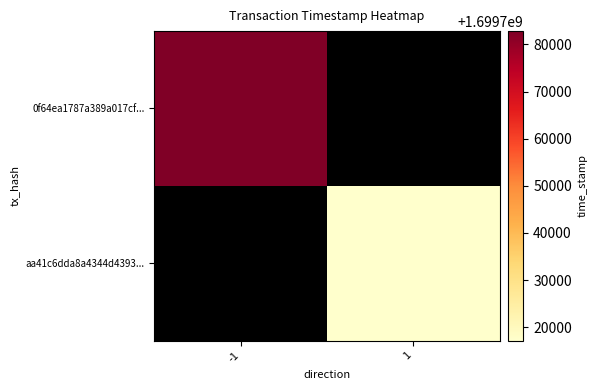

The aa41c6dda8a4344d4393... series shows 1699717163.0 at 1. True or false?

True